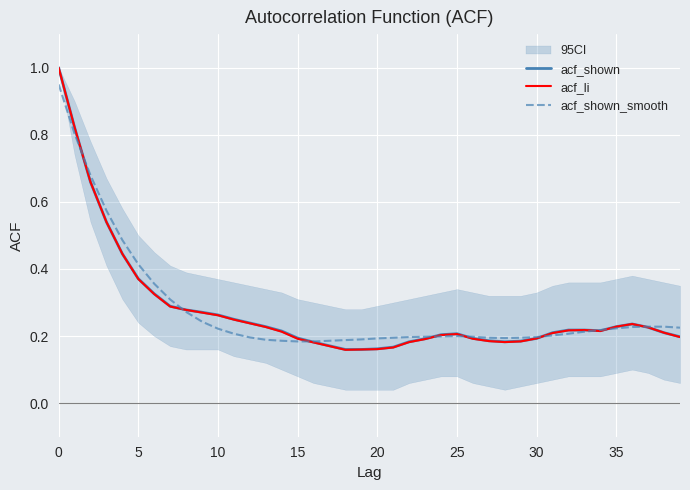

At how many categories does at least one series exceed 0?

40